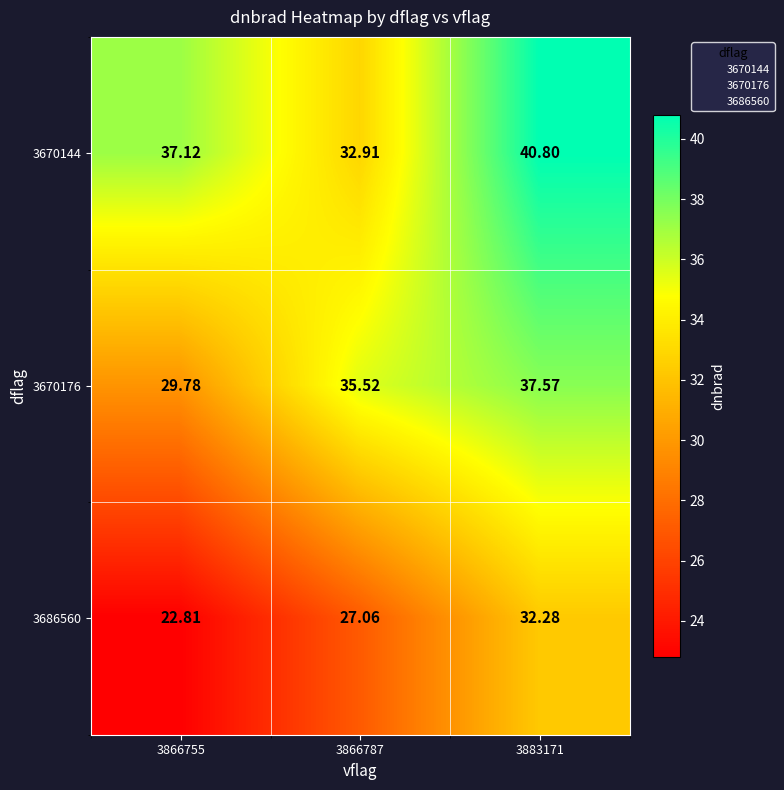

Which category has the lowest value across all series?

3866755